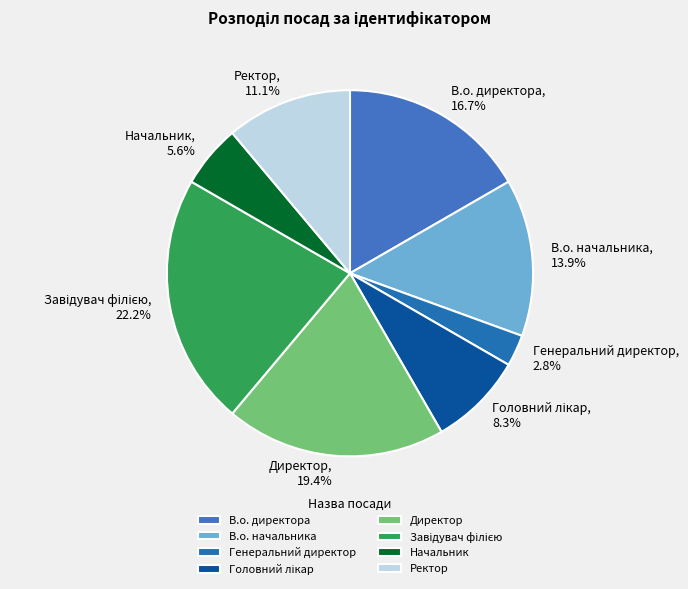

Combined, what portion of the pie is В.о. директора and В.о. начальника?

30.6%